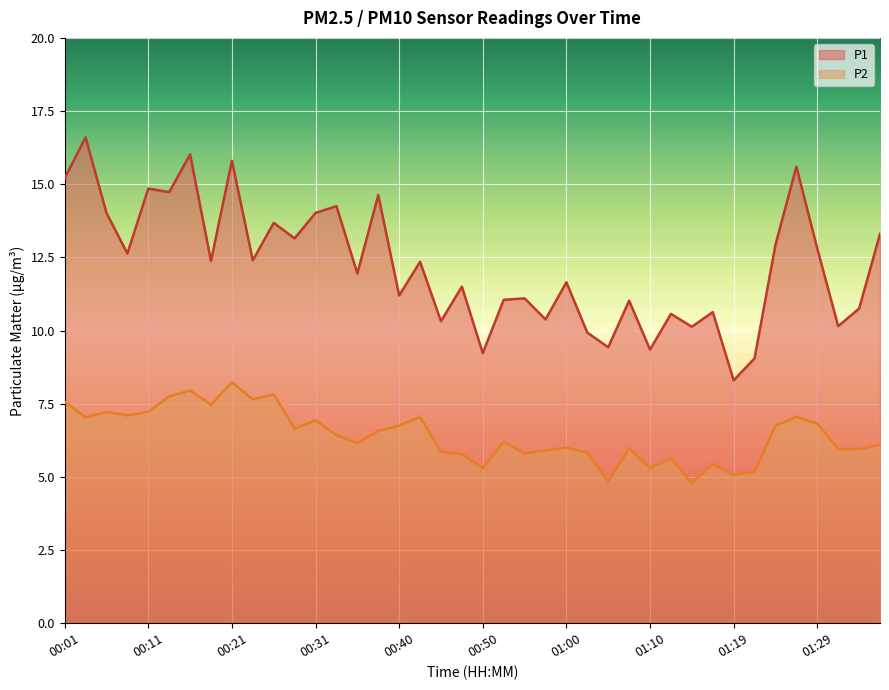

At which category does the chart reach its peak across all series?

00:04